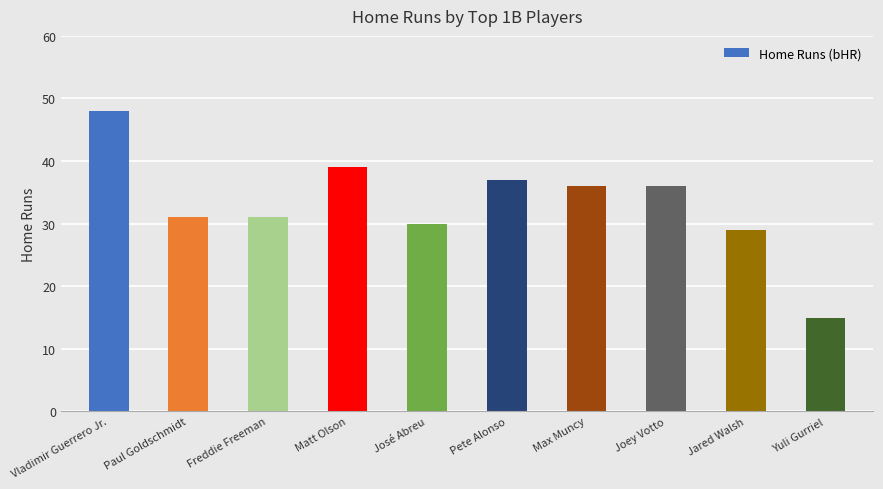

What is the value of the 4th bar from the left?

39